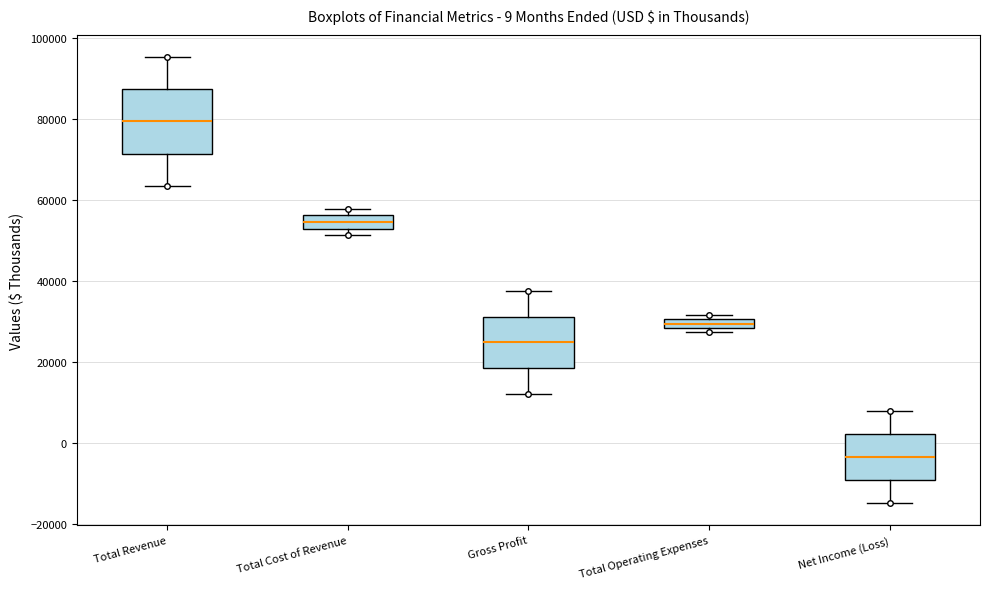

Comparing the boxes themselves (not the whiskers), which one is the tallest?

Total Revenue